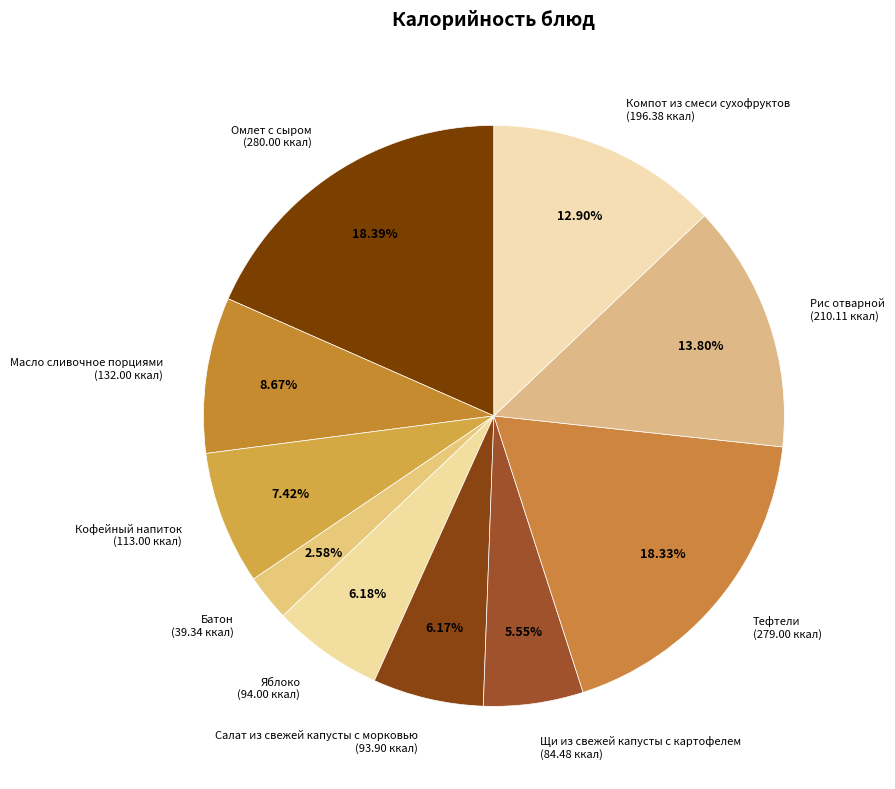

Which category has the smallest portion of the pie?

Батон